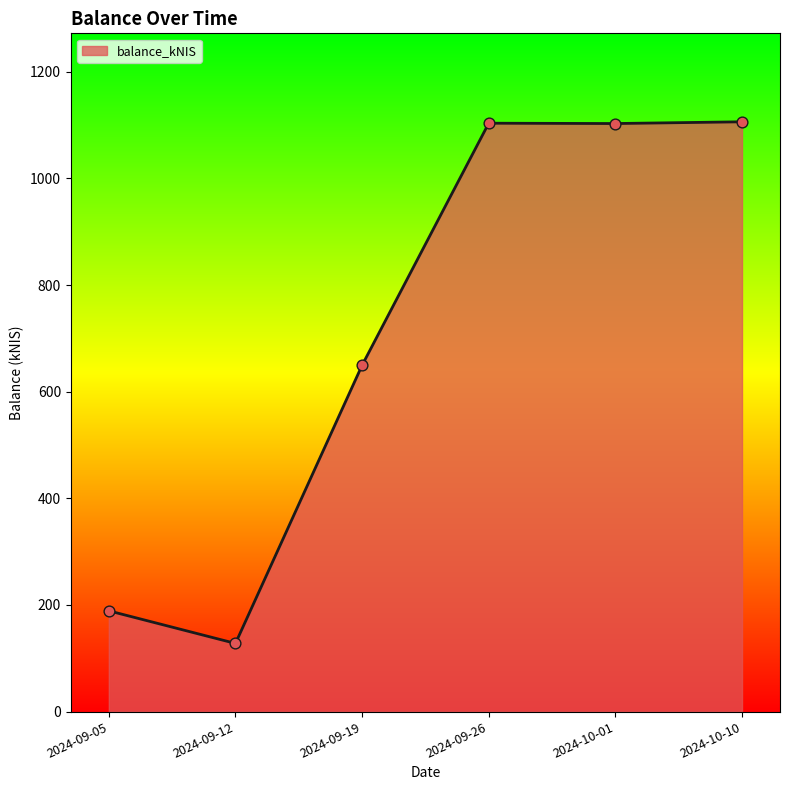

What is the change in value from 2024-09-19 to 2024-09-26?

+454.0